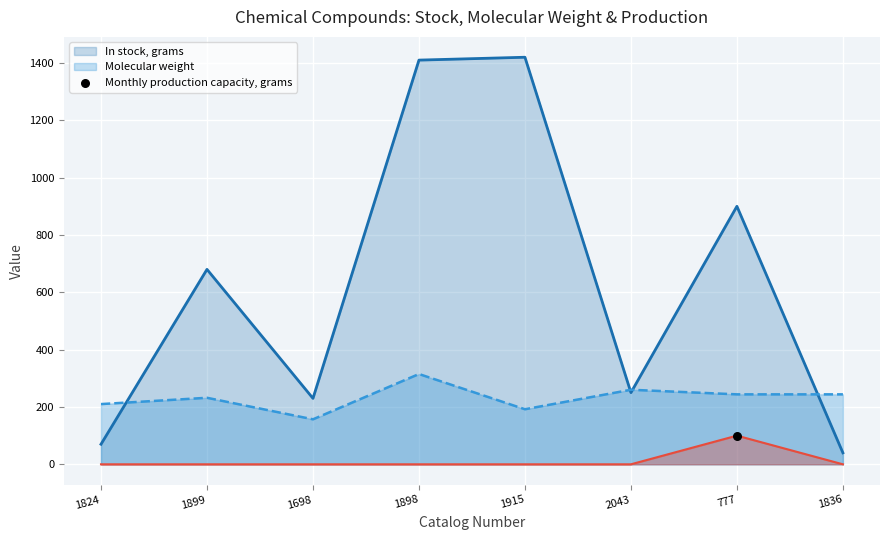

Which series has the largest Y range (max minus min)?

In stock, grams